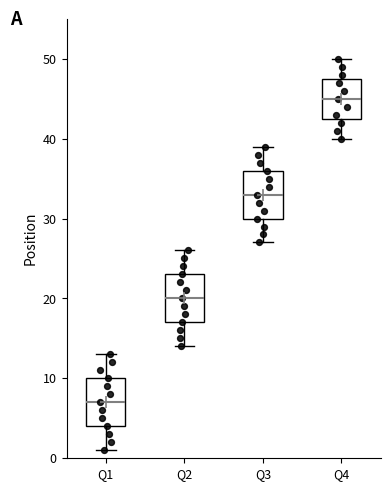

Which box has the lowest median line?

Q1